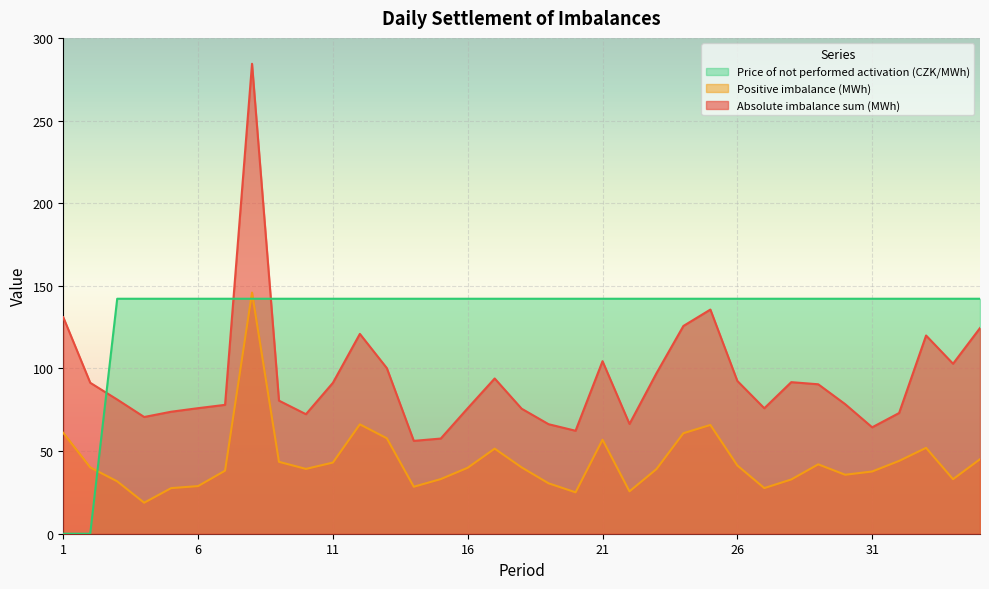

What is the difference between the maximum and second lowest values in the Price of not performed activation (CZK/MWh) series?

142.2